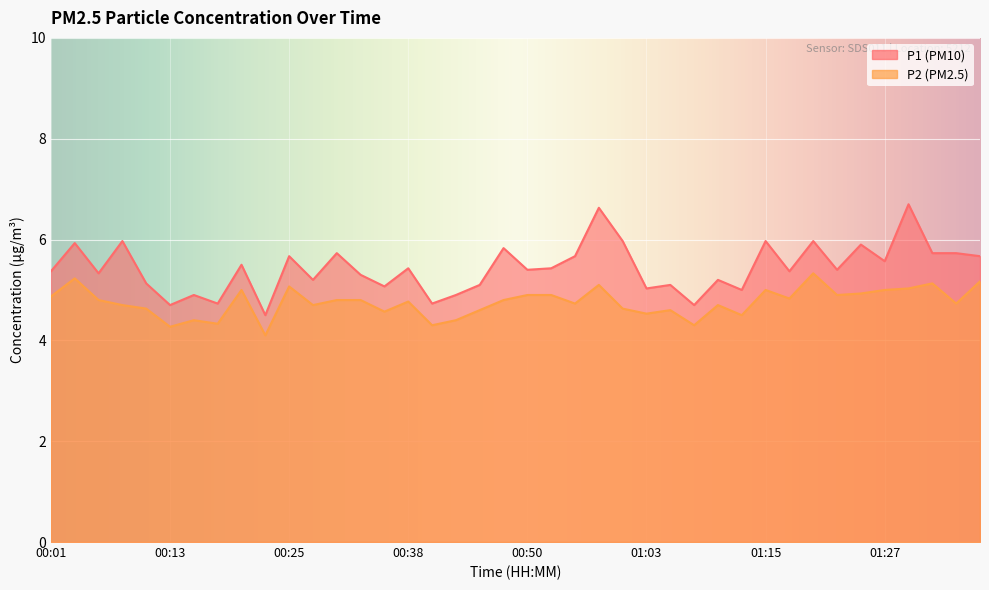

Where is the first local minimum for P1?

00:06